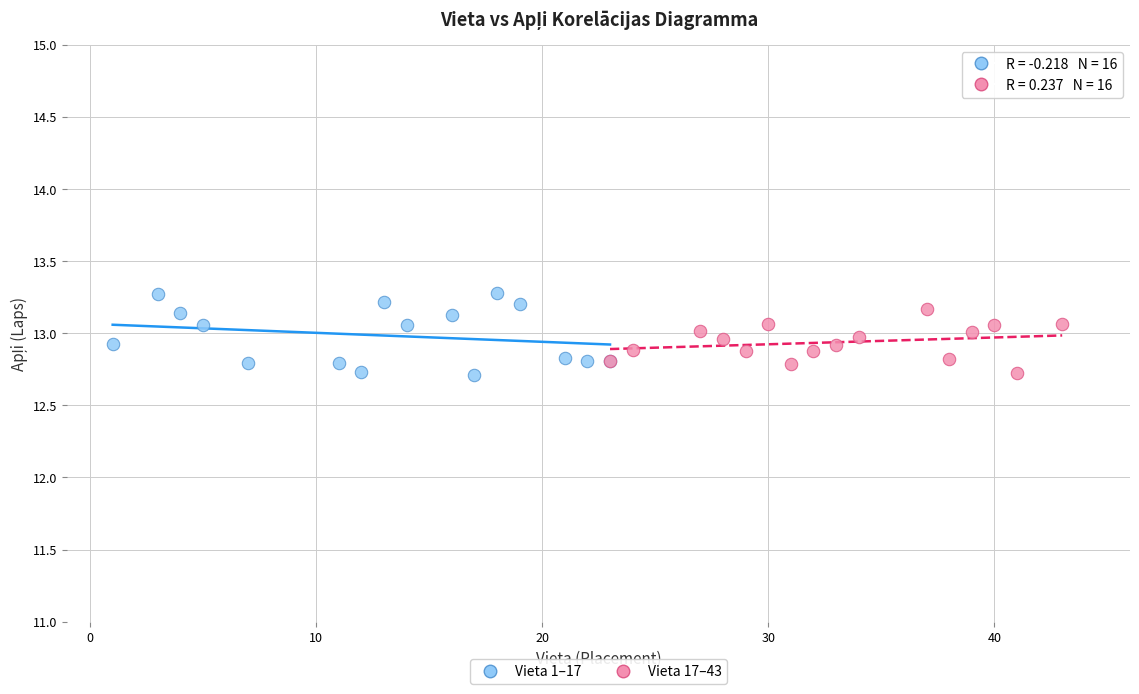

Which series has the largest Y range (max minus min)?

Vieta 1–17